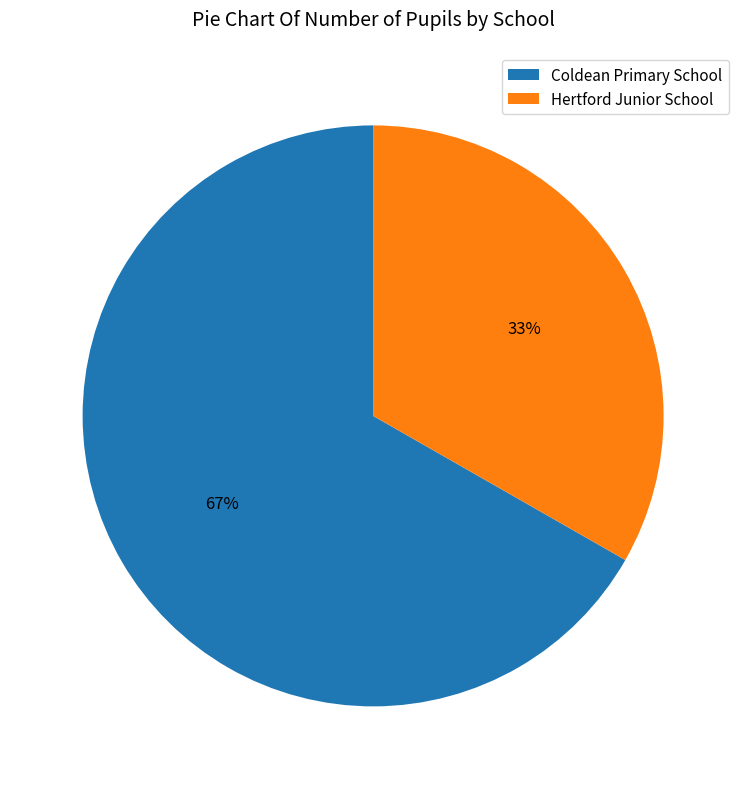

Which slice represents more than half of the pie?

Coldean Primary School